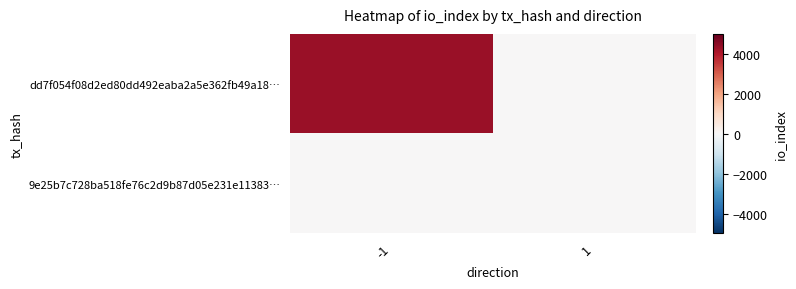

At which category is the sum across all series the highest?

-1